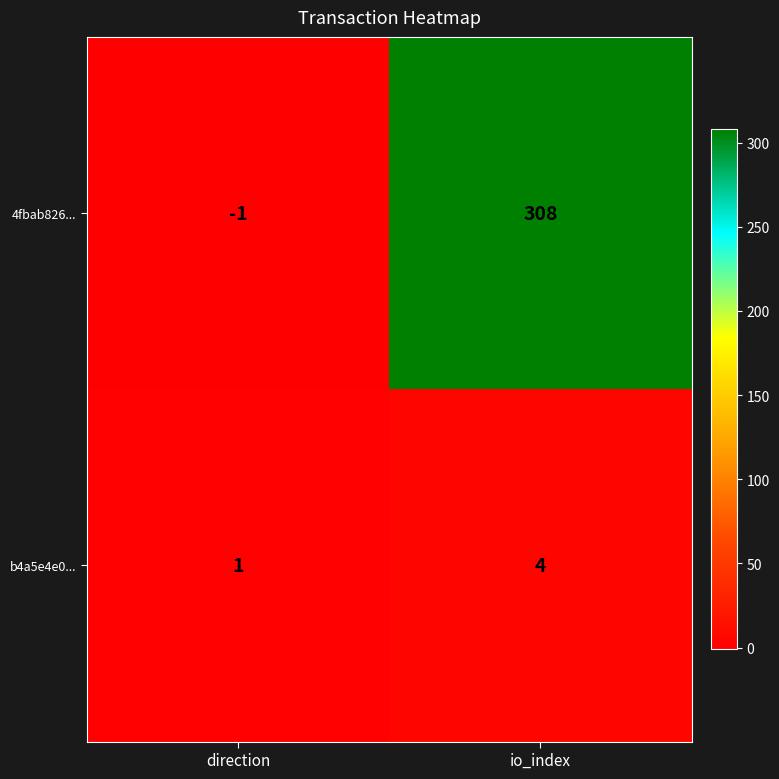

What is the difference between the maximum and minimum values in the 4fbab826... series?

309